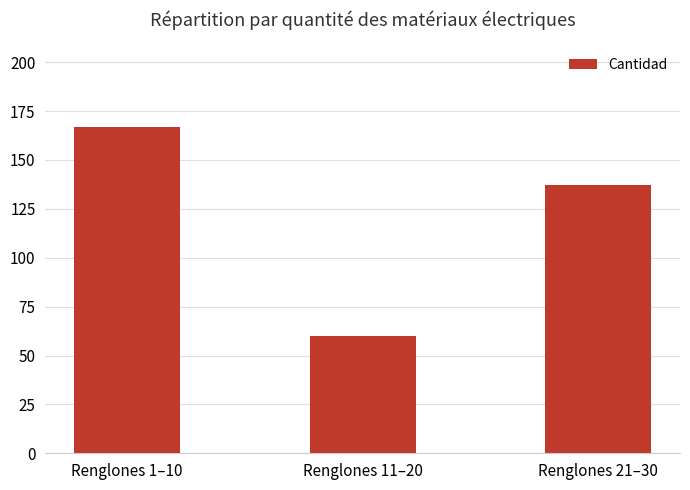

What is the approximate value at Renglones 11–20?

60